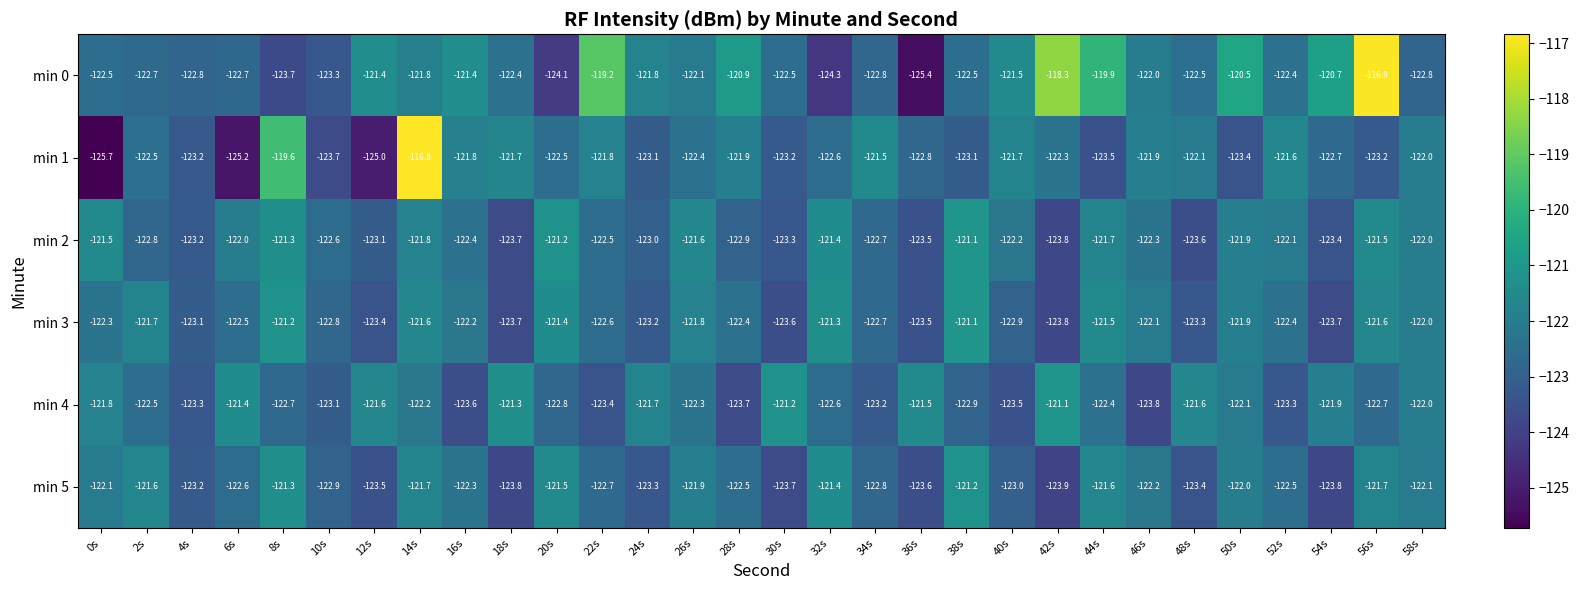

Which series changed the most between 36s and 40s?

min 0